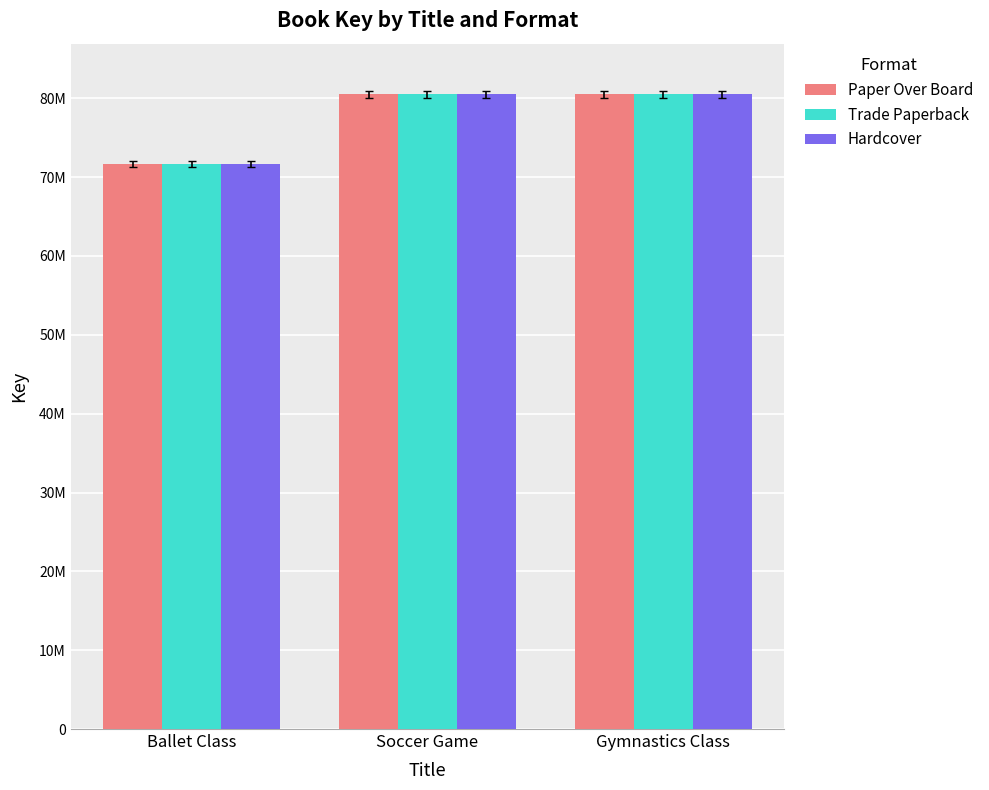

What are all the series names shown in the legend?

Paper Over Board, Trade Paperback, Hardcover